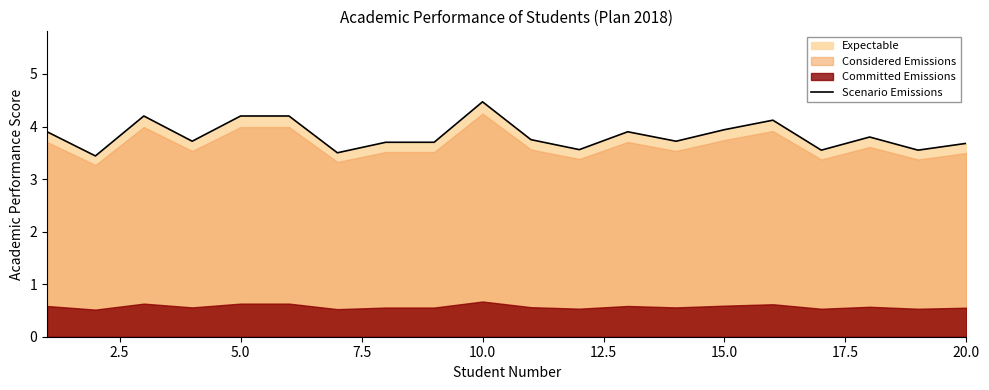

Is it true that Scenario Emissions equals 3.7 at 20.0?

True